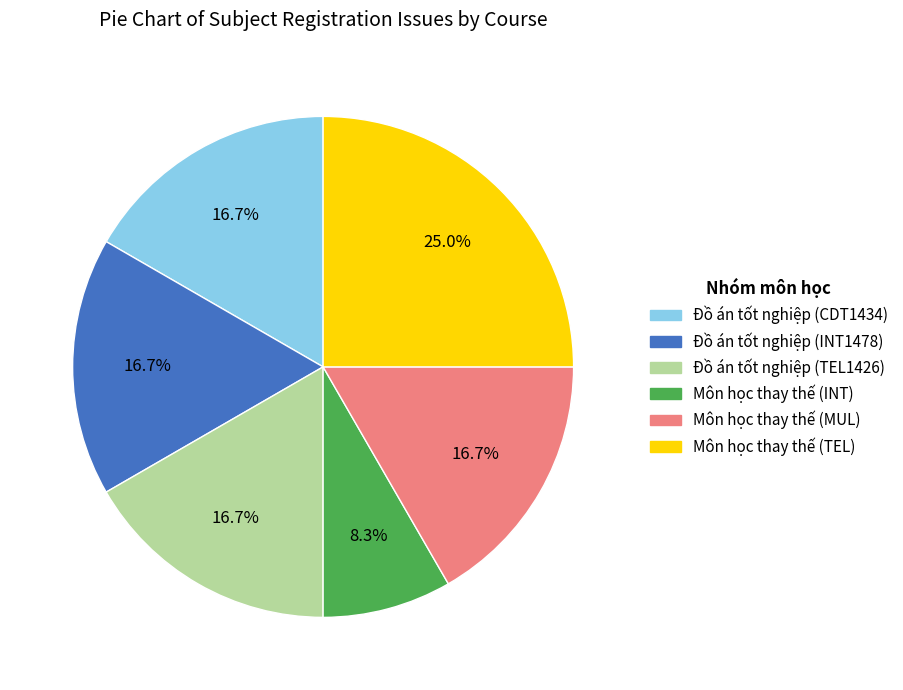

How many segments does this pie chart have?

6